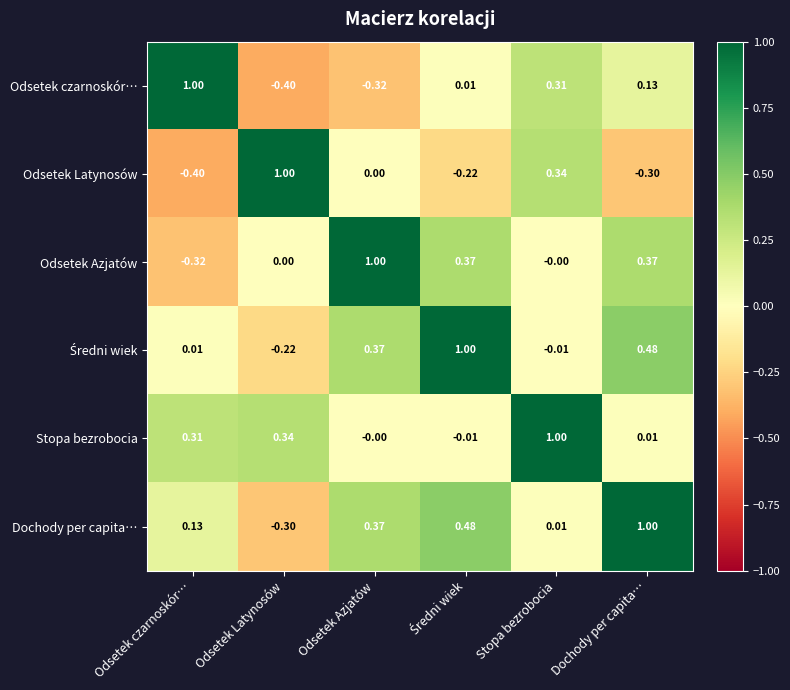

At which label does Odsetek czarnoskór… reach its peak?

Odsetek czarnoskór…